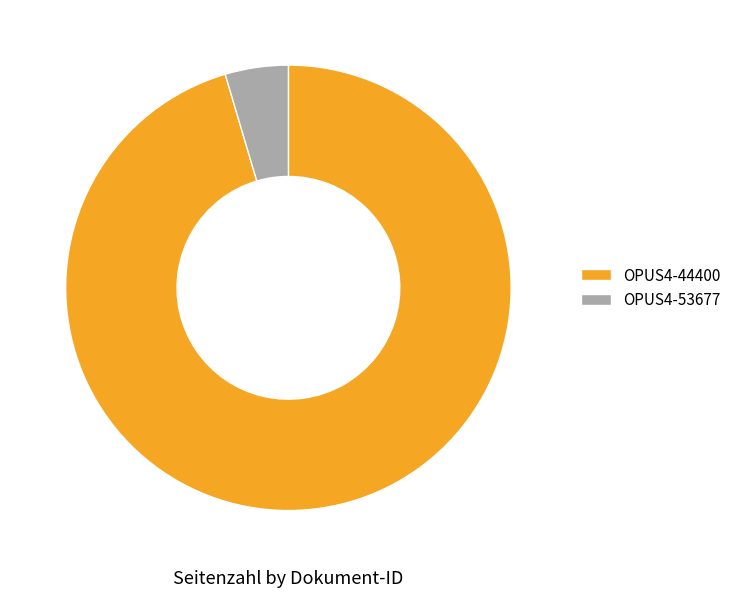

Combined, do OPUS4-53677 and OPUS4-44400 account for over 50%?

Yes